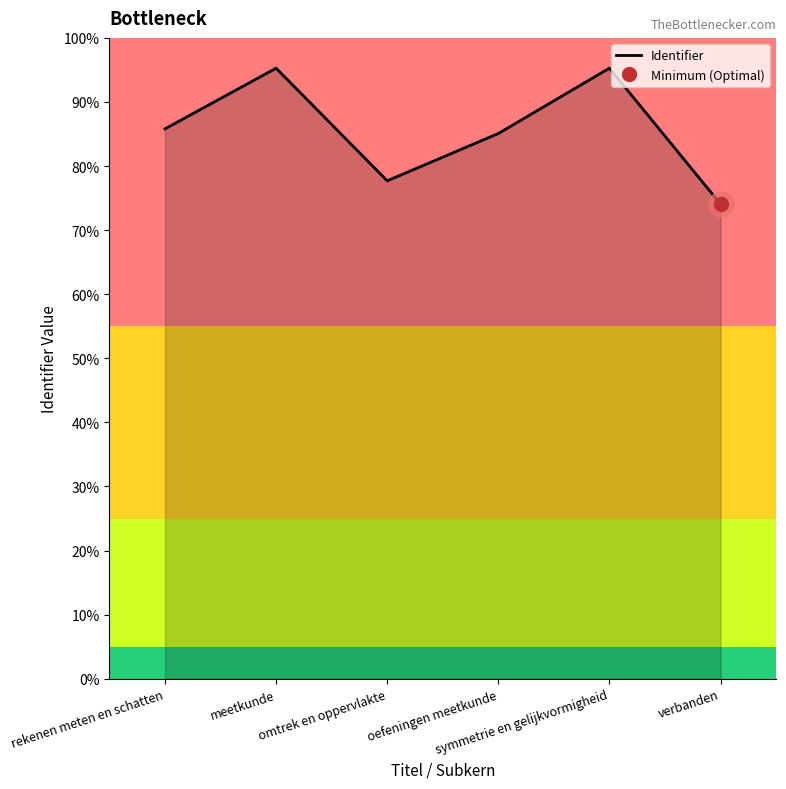

What is the label of the 2nd point from the right?

symmetrie en gelijkvormigheid